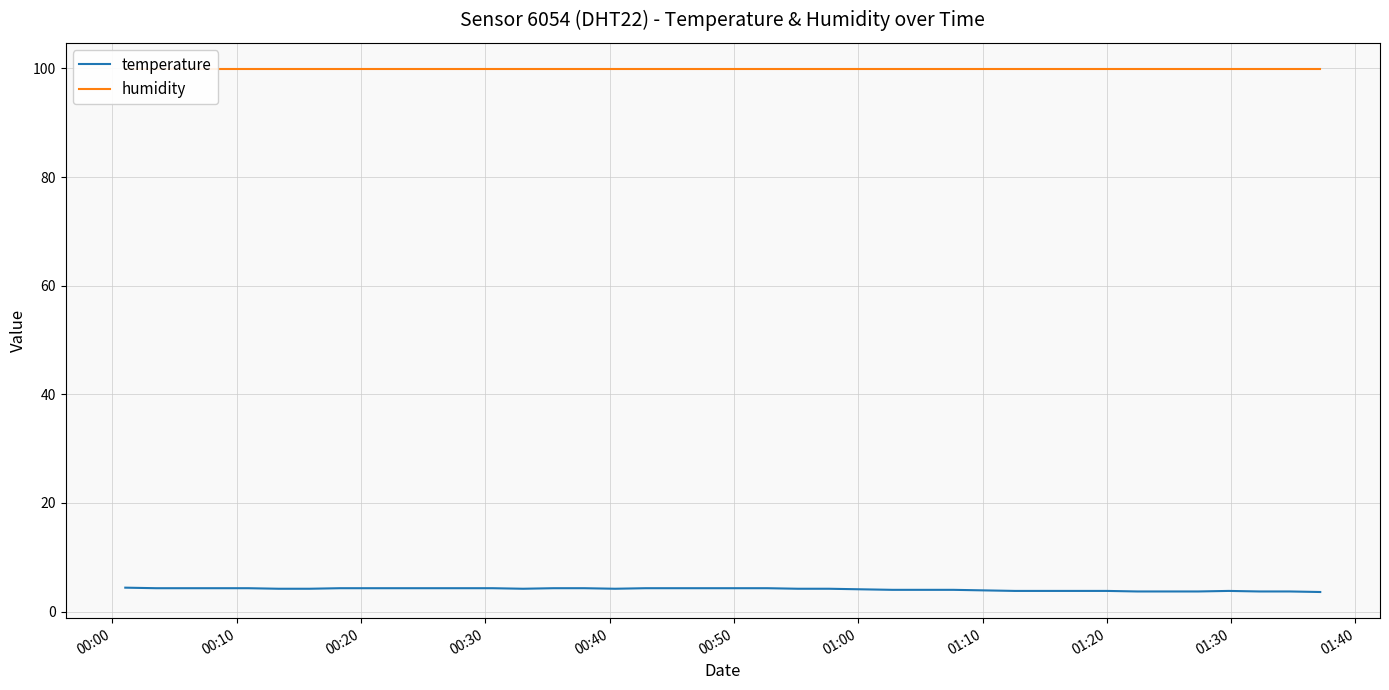

What is the maximum value for temperature?

4.4